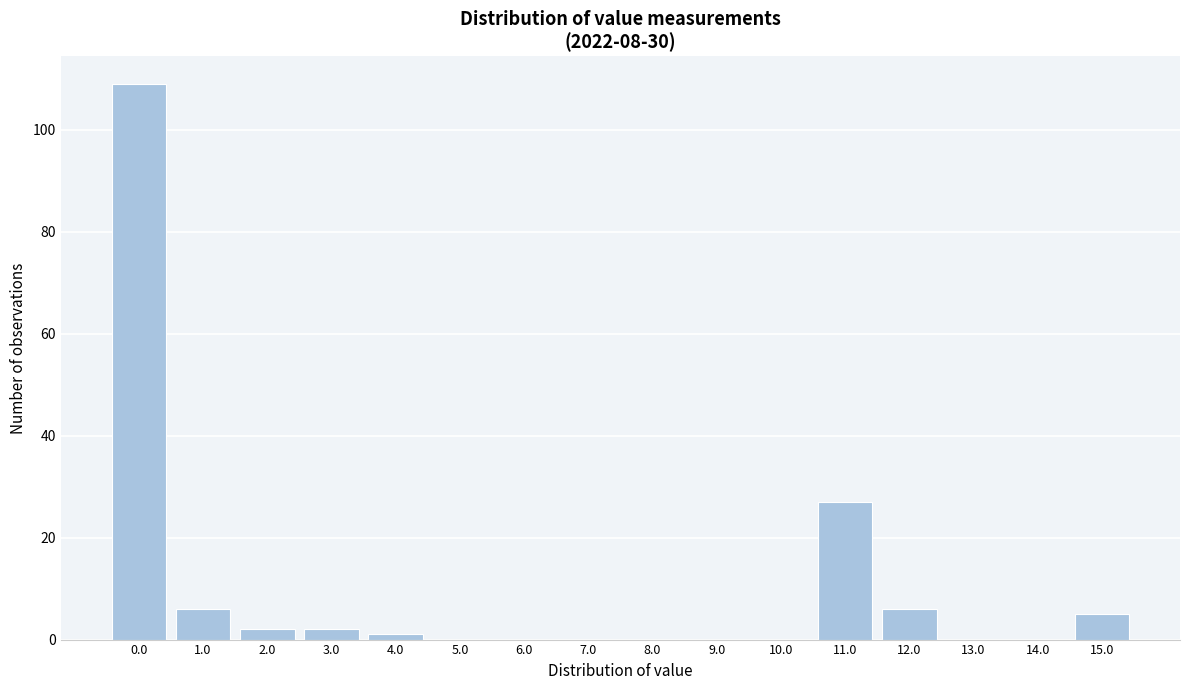

Reading right to left, list all the values displayed in this chart.

15.0=5	14.0=0	13.0=0	12.0=6	11.0=27	10.0=0	9.0=0	8.0=0	7.0=0	6.0=0	5.0=0	4.0=1	3.0=2	2.0=2	1.0=6	0.0=109